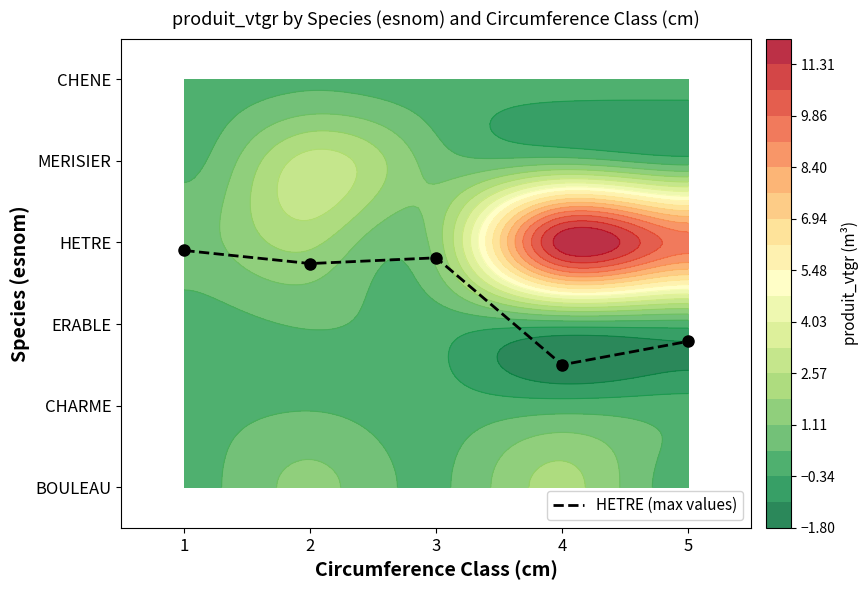

Reading left to right, transcribe all the data shown in this chart.

1=2.9	2=2.7	3=2.8	4=1.5	5=1.8